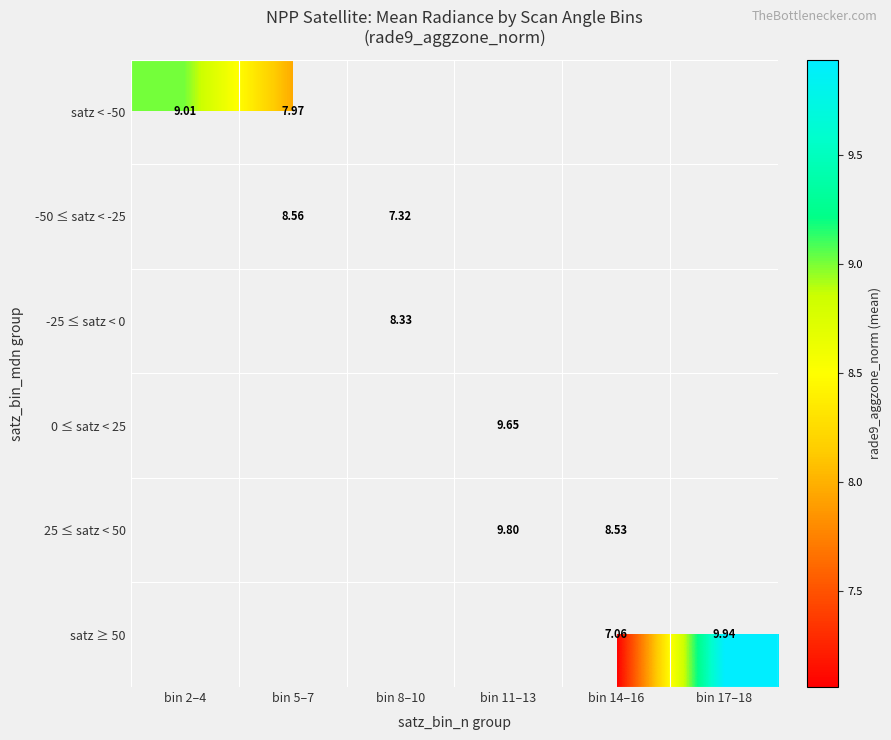

Is it true that -25 ≤ satz < 0 equals 14.7 at bin 8–10?

False